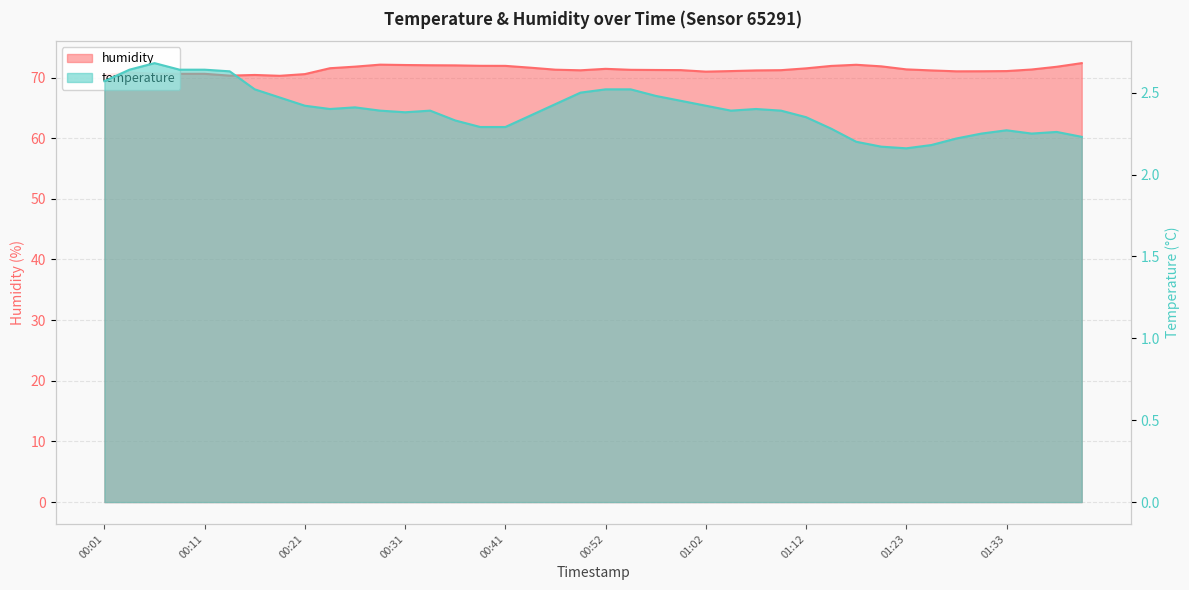

Count the number of categories in the chart.

40